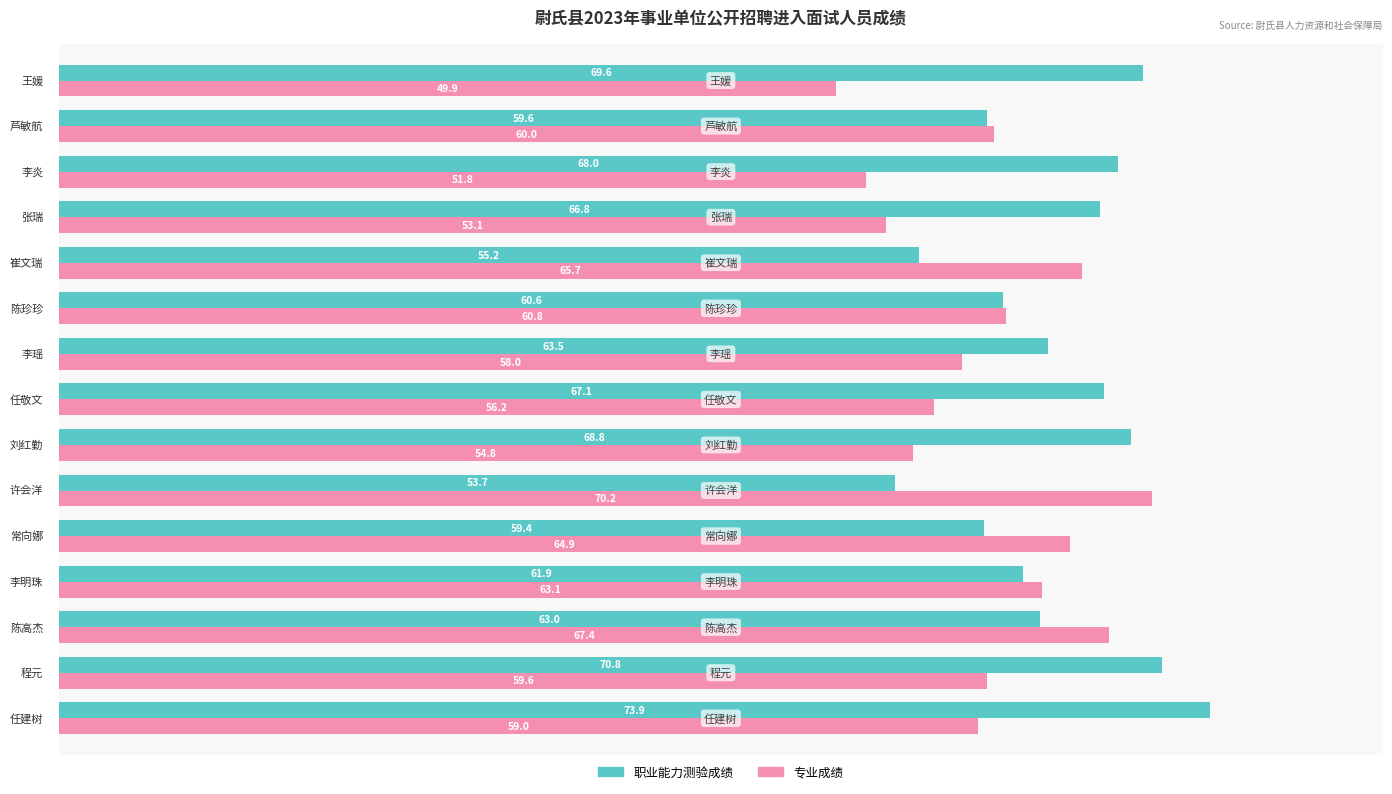

The value of 专业成绩 at 崔文瑞 is 36.2. True or false?

False